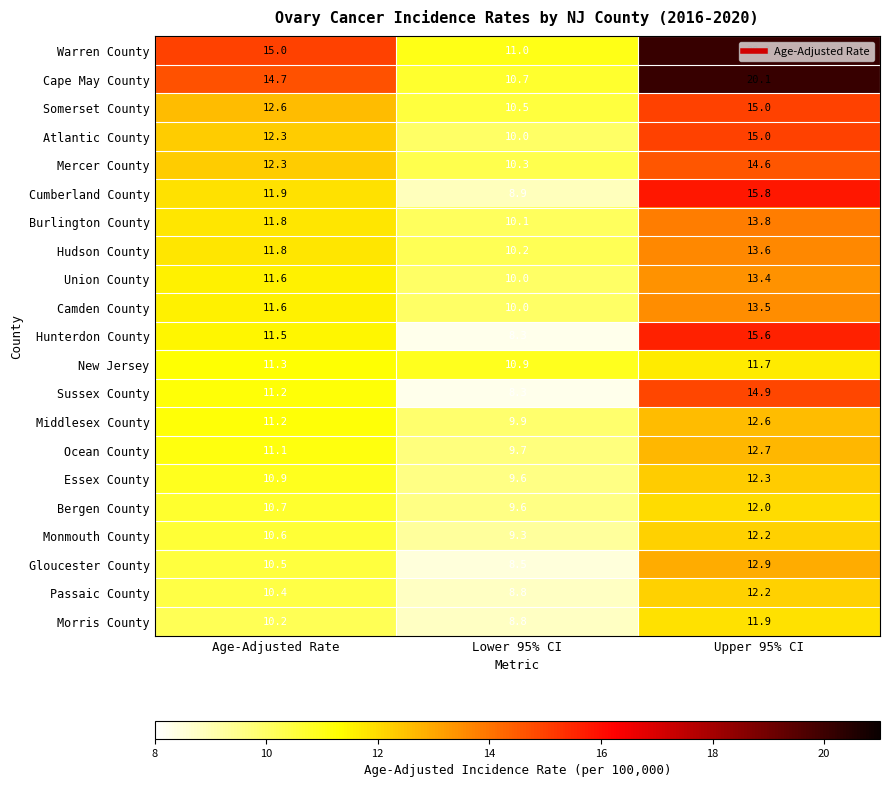

Rank the categories by Cape May County value from lowest to highest.

Lower 95% CI, Age-Adjusted Rate, Upper 95% CI